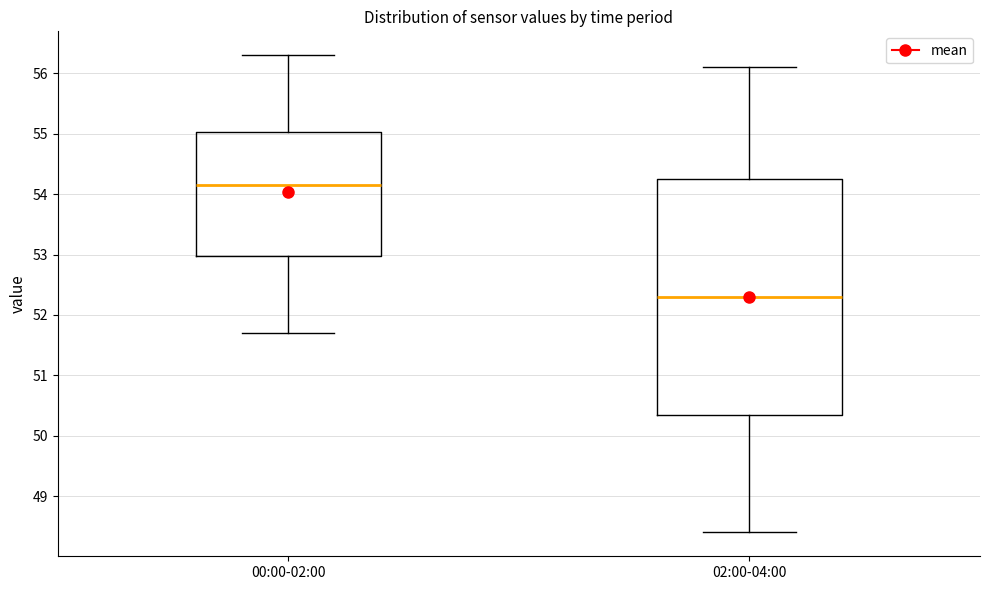

Which box has the lowest median line?

02:00-04:00